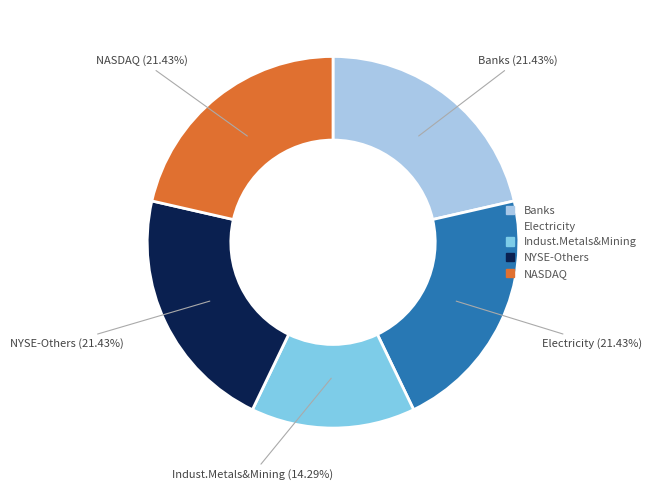

Count the number of slices in the pie.

5